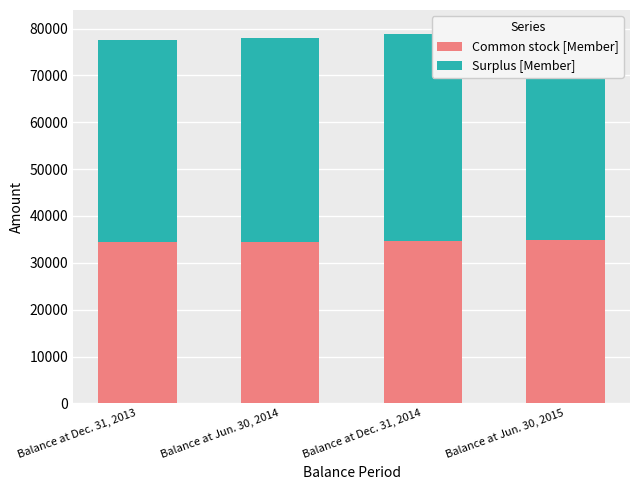

What are all the series names shown in the legend?

Common stock [Member], Surplus [Member]